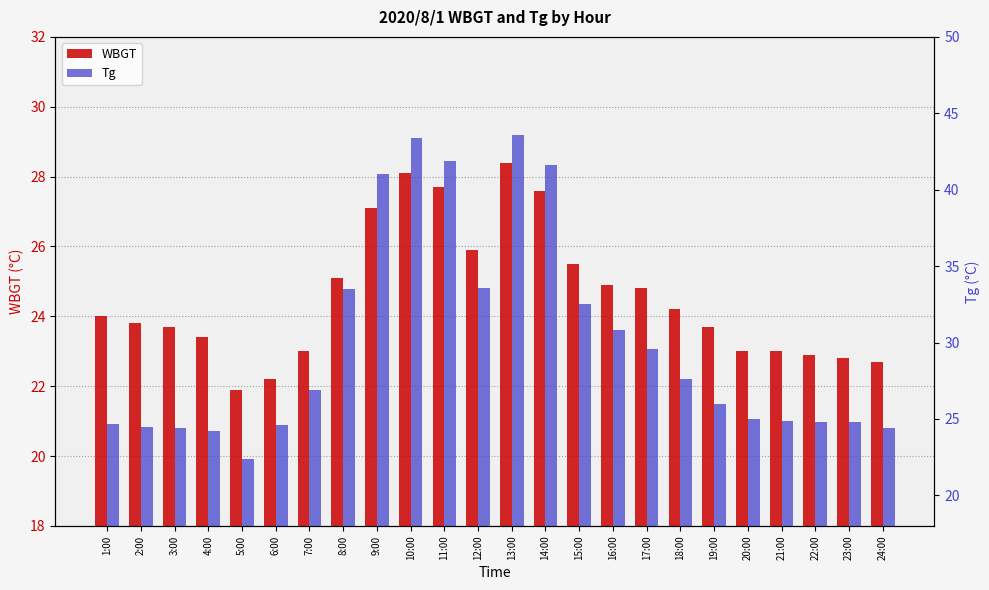

Read the WBGT value at 24:00.

22.7